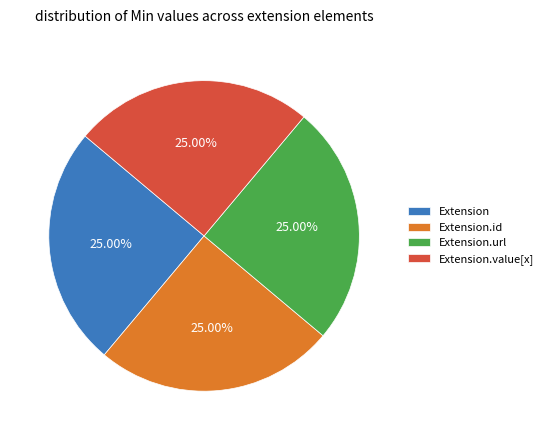

What percentage is the Extension.url slice, to the nearest percent?

25%